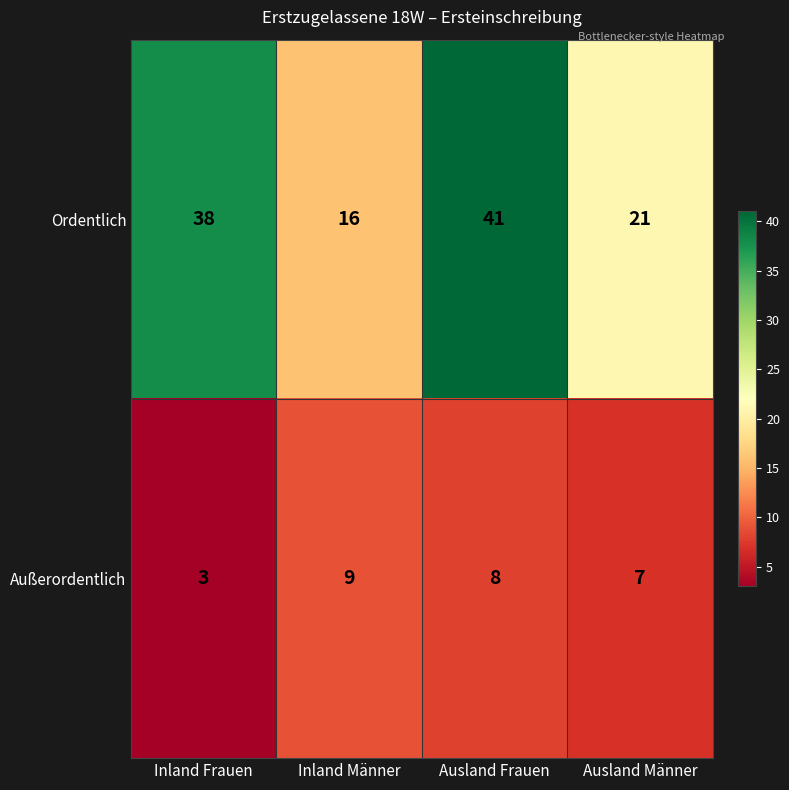

Reading right to left, extract all data points from this chart.

Ordentlich: 21	41	16	38
Außerordentlich: 7	8	9	3